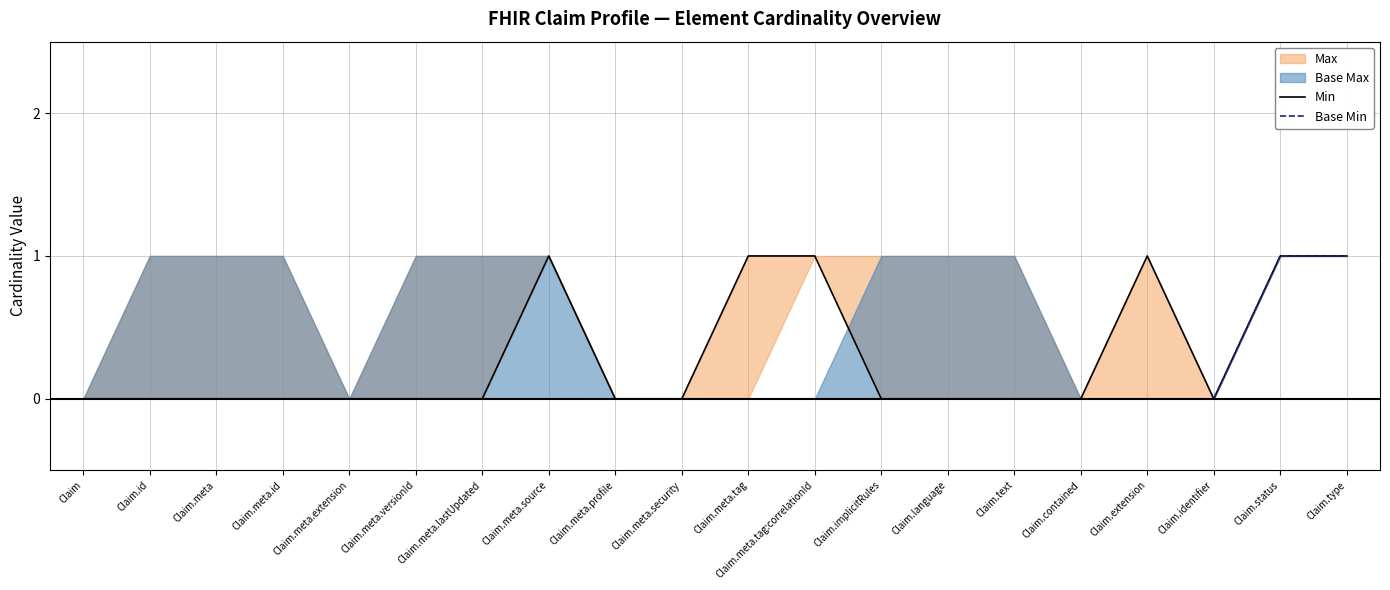

True or false: Base Min and Min intersect in this chart.

False